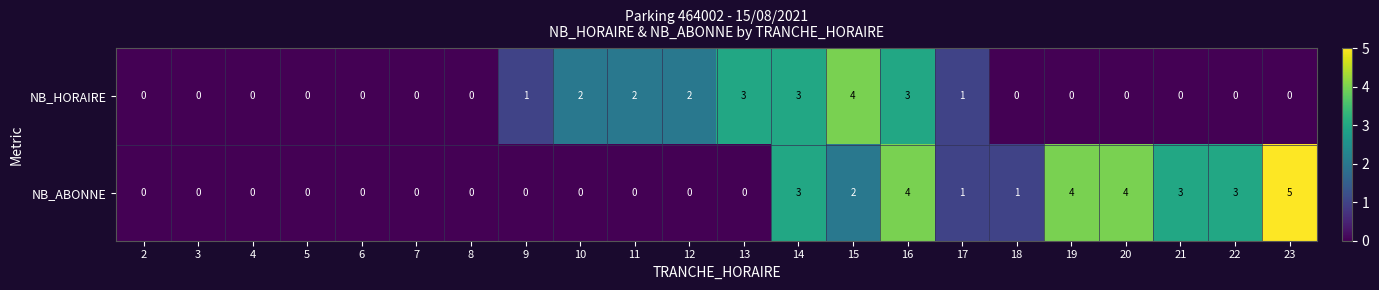

Which series has the largest range (max minus min)?

NB_ABONNE